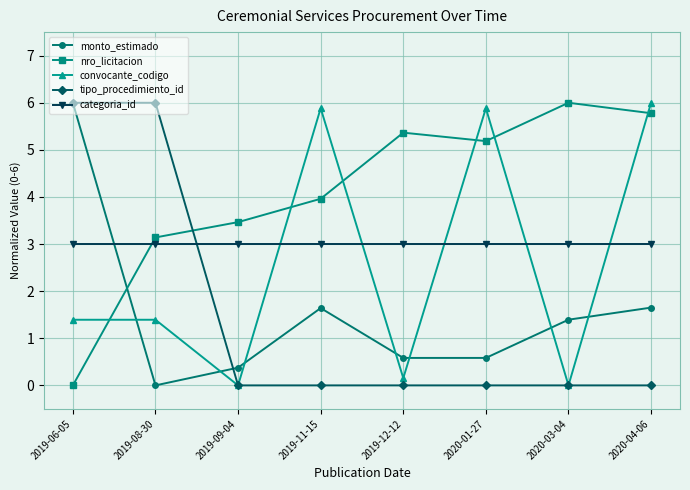

At which label does monto_estimado first exceed 1?

2019-06-05